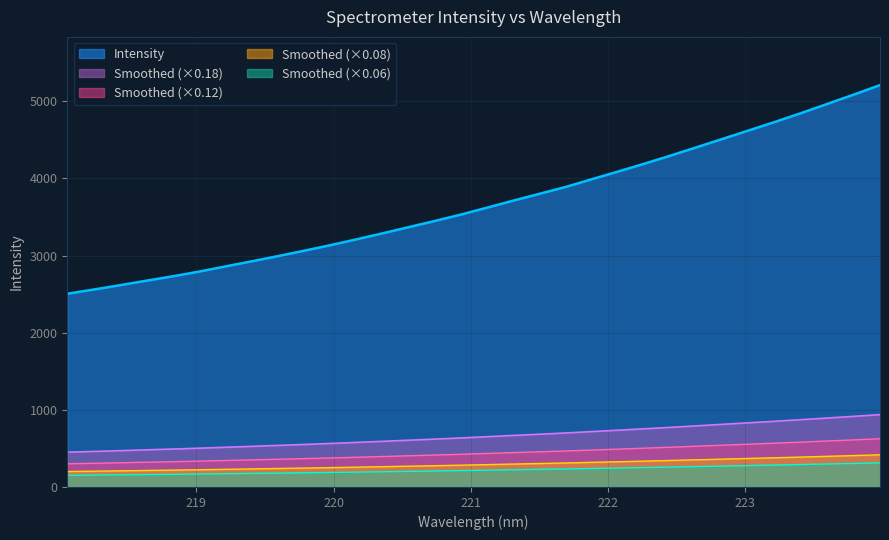

What is the label of the 24th point from the left?

222.4538